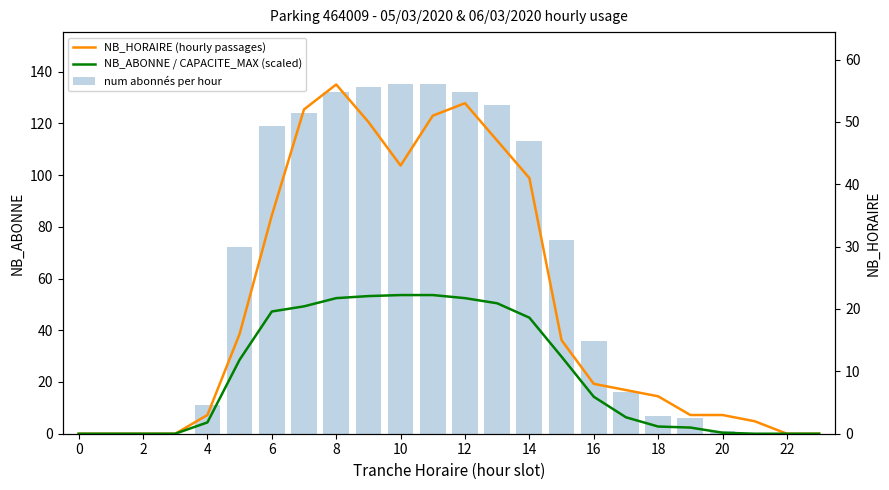

True or false: NB_ABONNE / CAPACITE_MAX (scaled) has a value of 9.3 at 24.

False